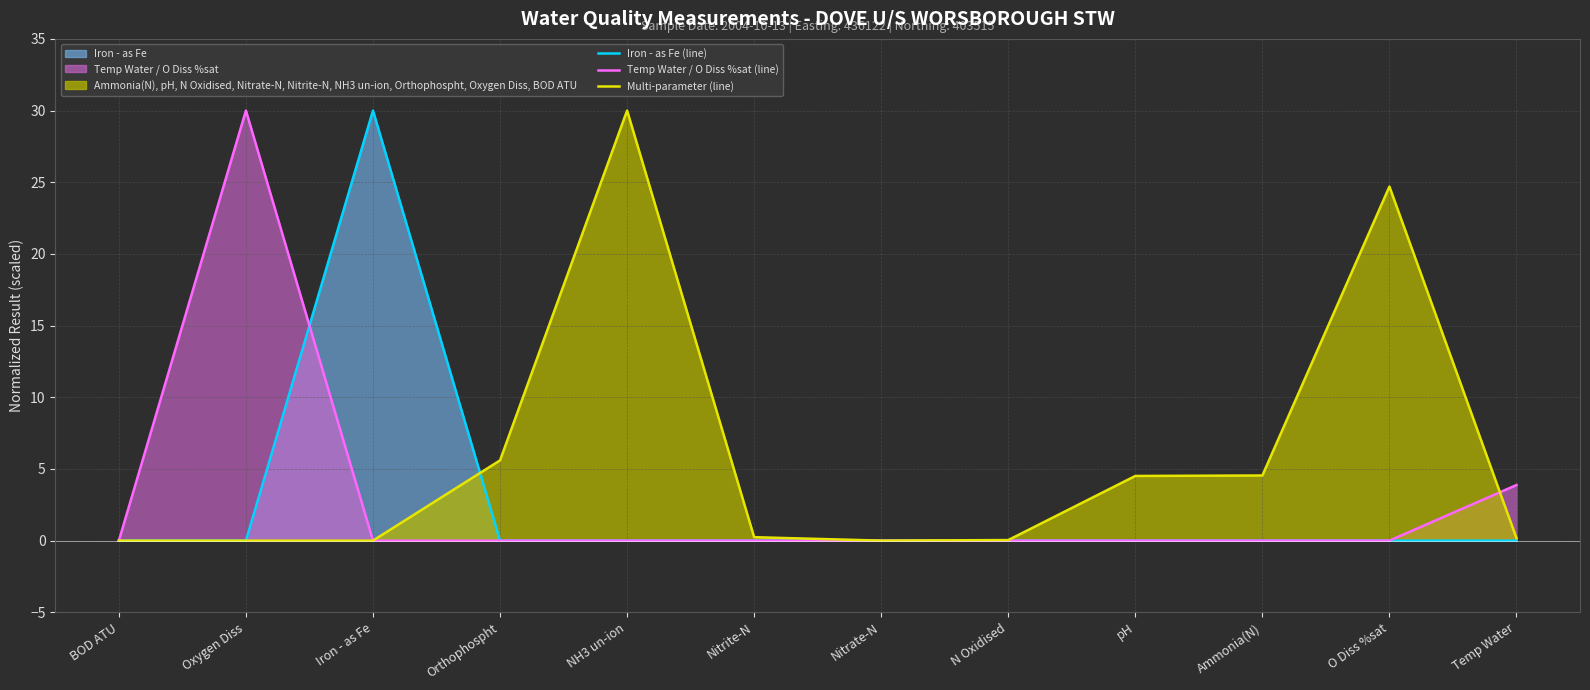

The value of Iron - as Fe (line) at Nitrate-N is -9.8. True or false?

False